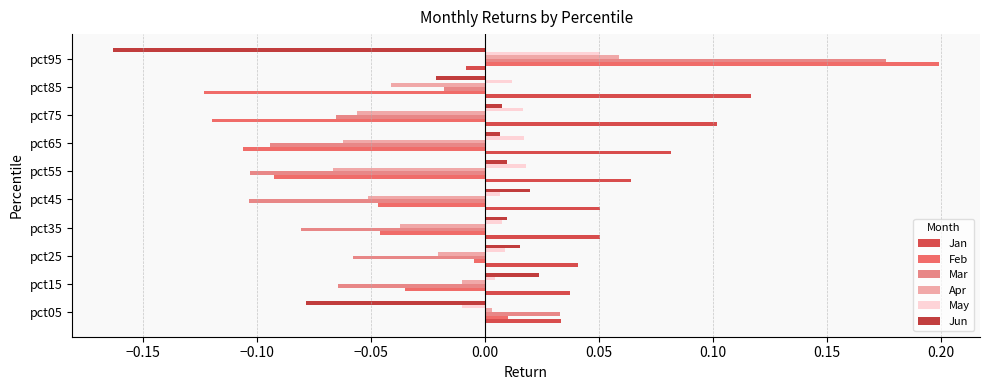

How many positive values does the Feb series have?

2